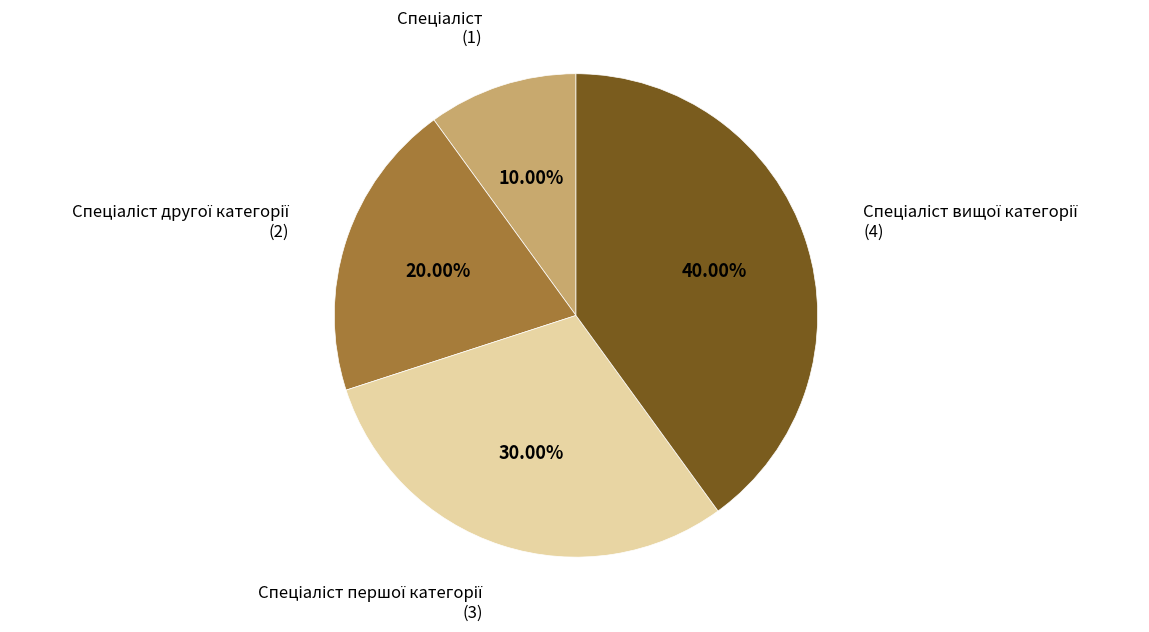

Does any single category account for the majority?

No